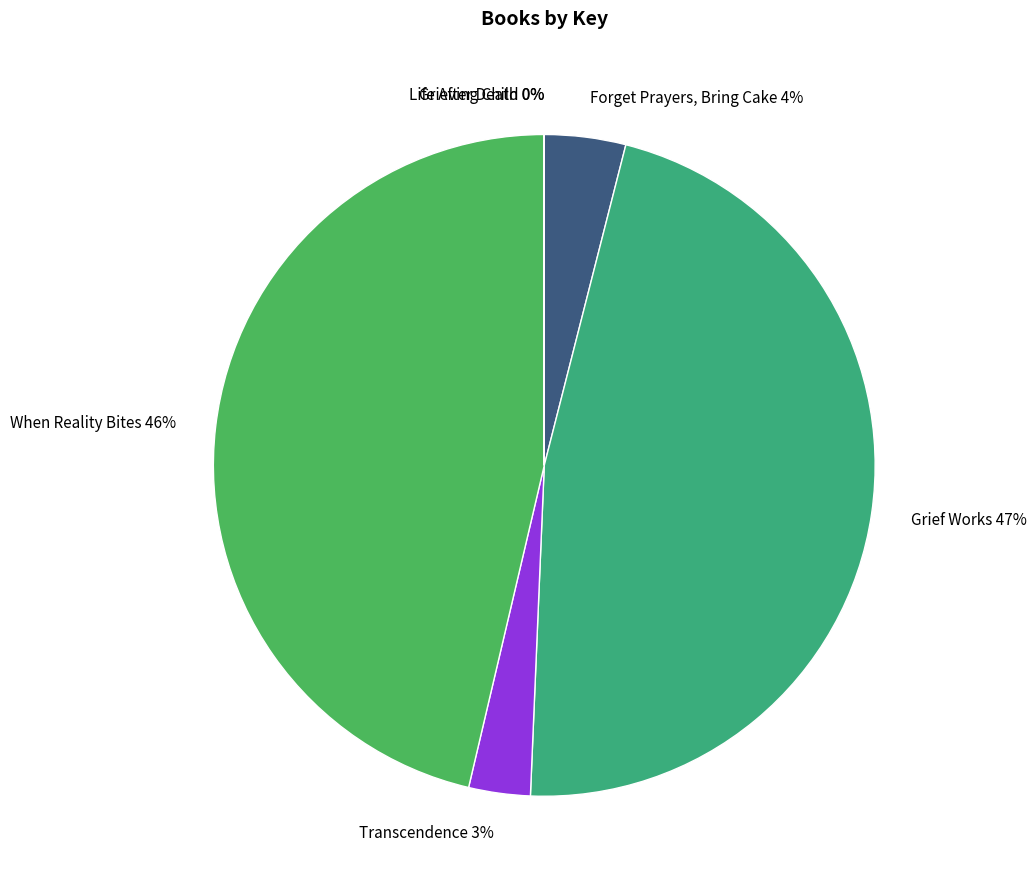

What is the ratio of the value at Transcendence 3% to the value at Forget Prayers, Bring Cake 4%?

0.8